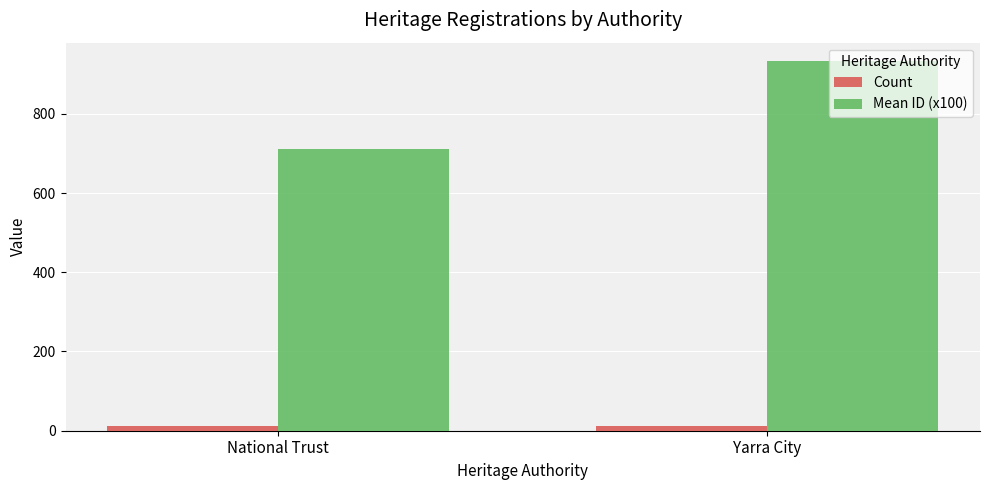

Where is Mean ID (x100) nearest to the value 822?

National Trust